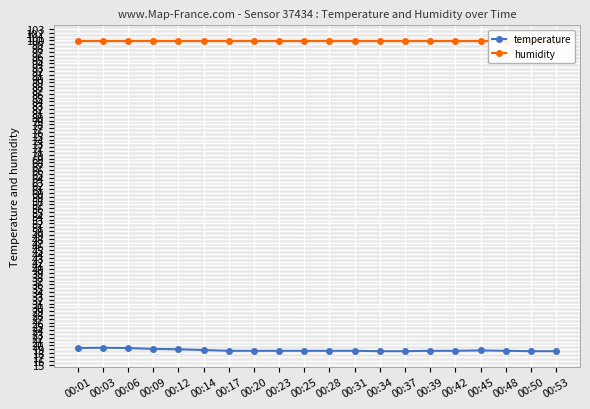

Reading left to right, what are all the values shown in this chart?

temperature: 00:01=19.3	00:03=19.4	00:06=19.3	00:09=19.1	00:12=19.0	00:14=18.8	00:17=18.6	00:20=18.6	00:23=18.6	00:25=18.6	00:28=18.6	00:31=18.6	00:34=18.5	00:37=18.5	00:39=18.6	00:42=18.6	00:45=18.7	00:48=18.6	00:50=18.5	00:53=18.5
humidity: 00:01=99.9	00:03=99.9	00:06=99.9	00:09=99.9	00:12=99.9	00:14=99.9	00:17=99.9	00:20=99.9	00:23=99.9	00:25=99.9	00:28=99.9	00:31=99.9	00:34=99.9	00:37=99.9	00:39=99.9	00:42=99.9	00:45=99.9	00:48=99.9	00:50=99.9	00:53=99.9